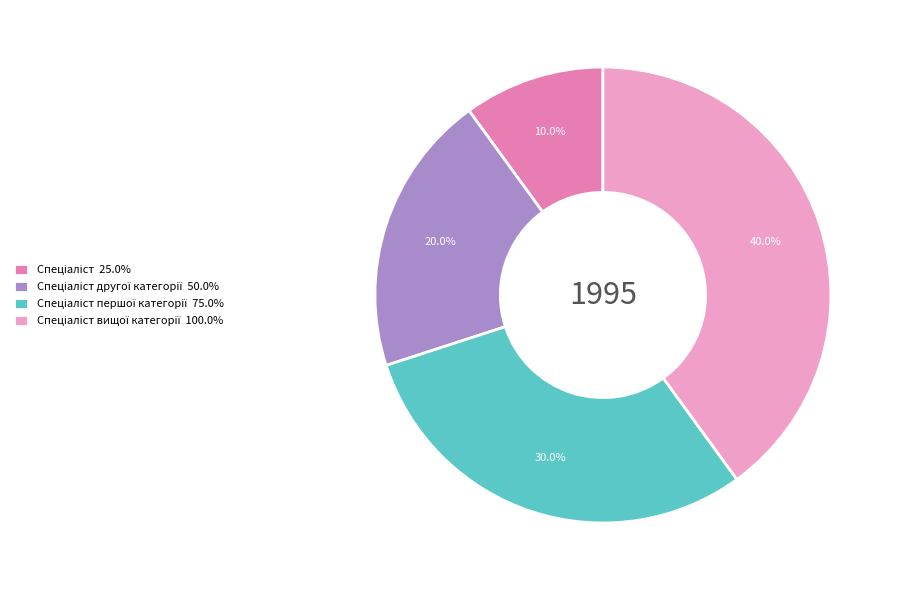

Does any single category account for the majority?

No